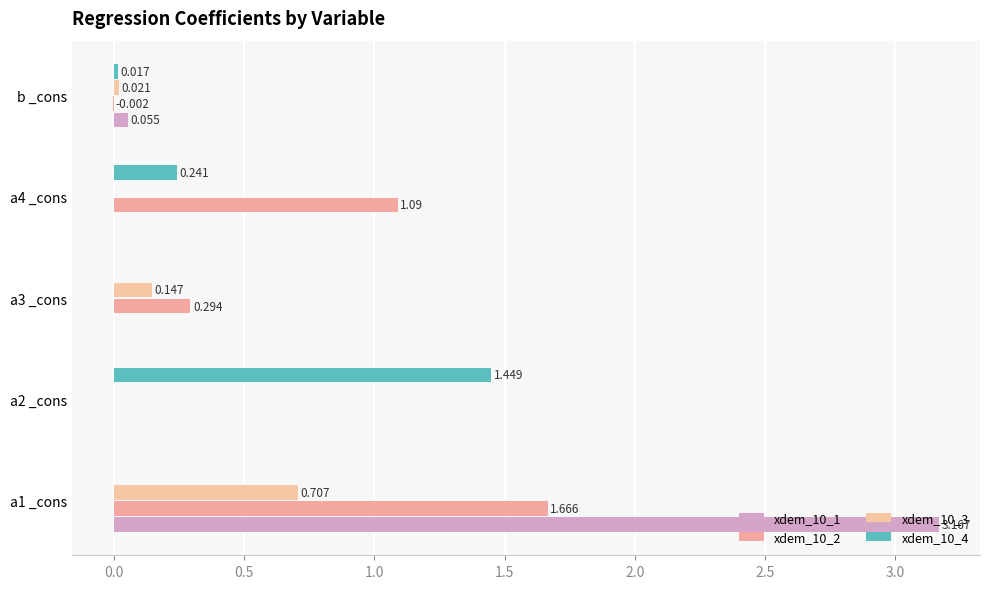

How many data points in xdem_10_3 are above 0?

3